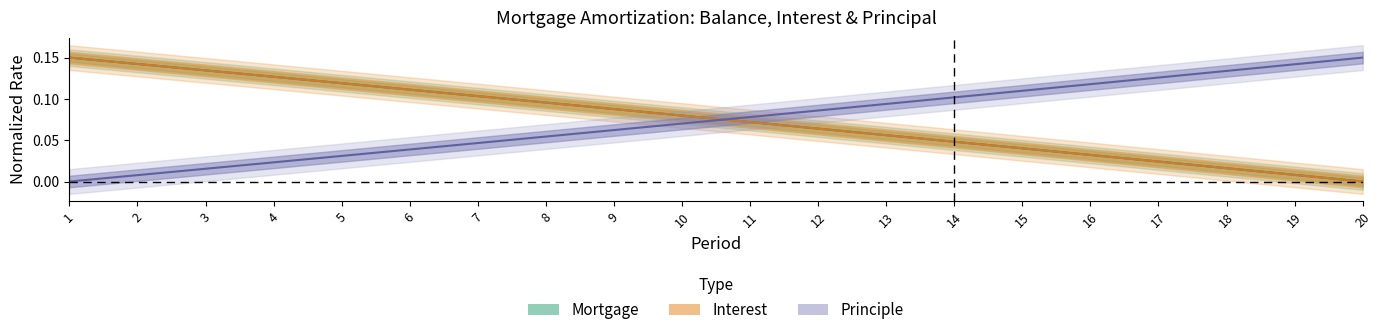

How many positive values does the Interest series have?

19